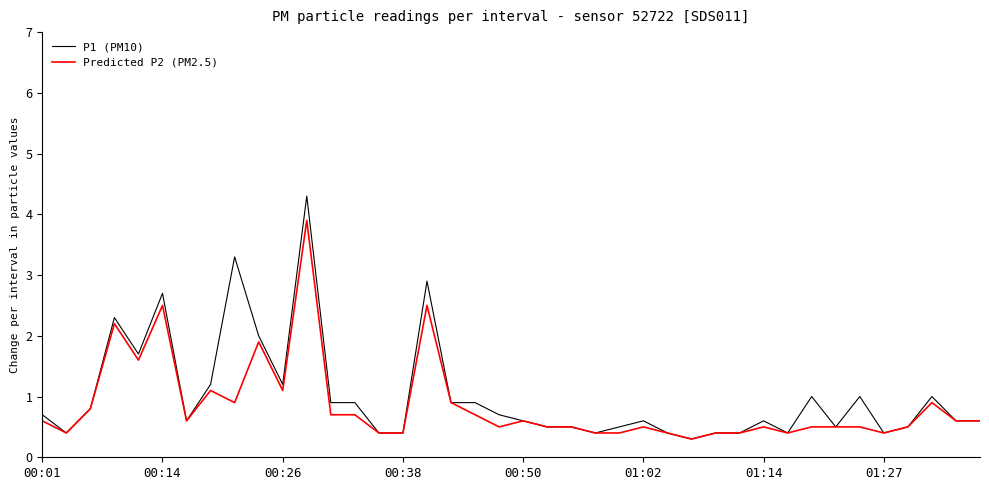

What are all the series names shown in the legend?

P1 (PM10), Predicted P2 (PM2.5)